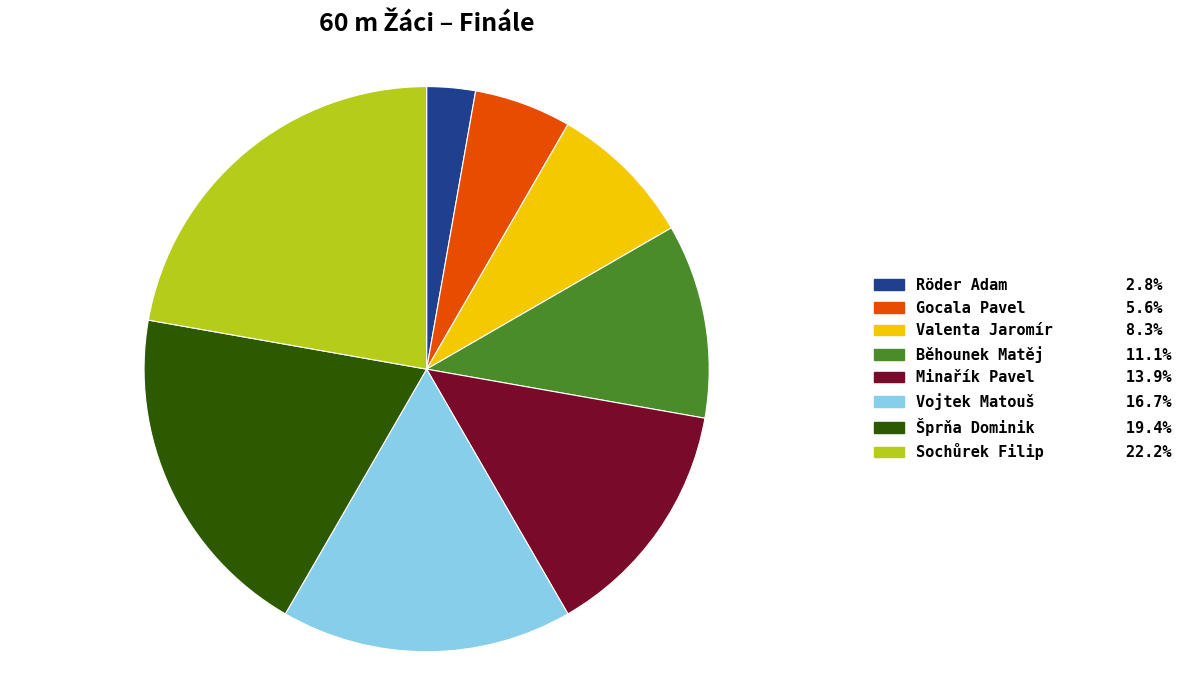

Does any single category account for the majority?

No